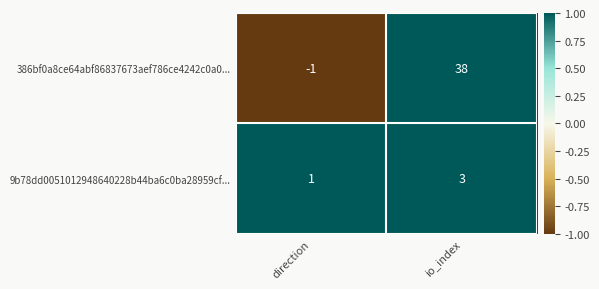

At which category does the chart reach its minimum across all series?

direction